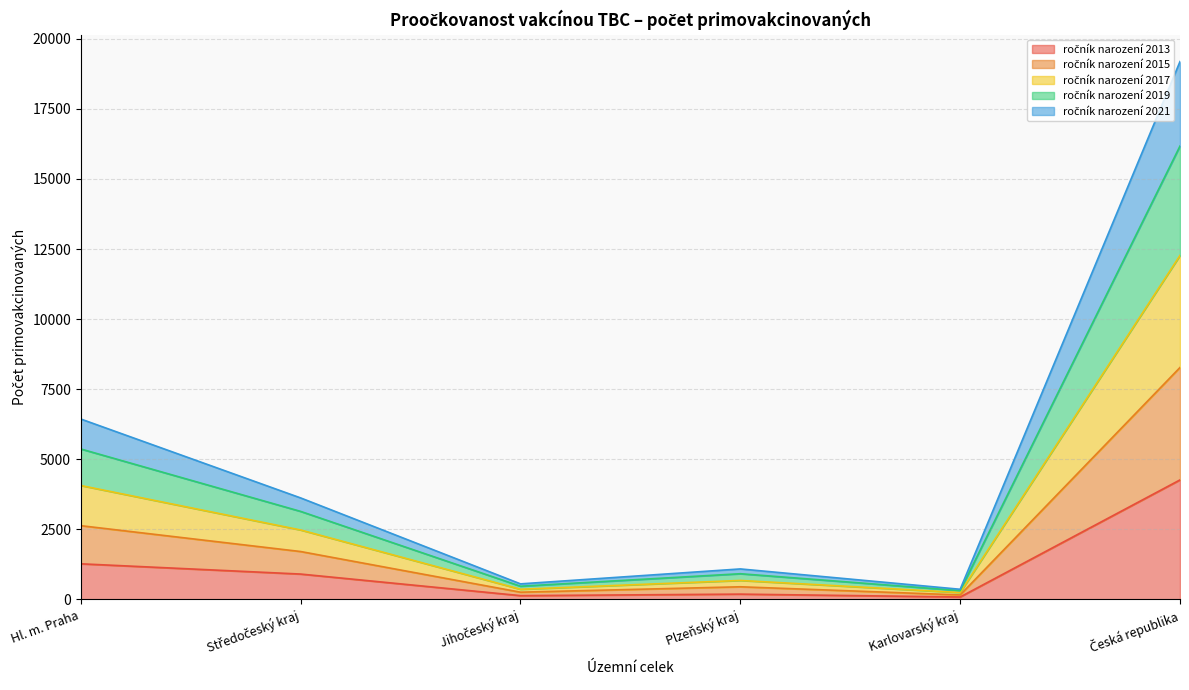

What are all the series names shown in the legend?

ročník narození 2013, ročník narození 2015, ročník narození 2017, ročník narození 2019, ročník narození 2021